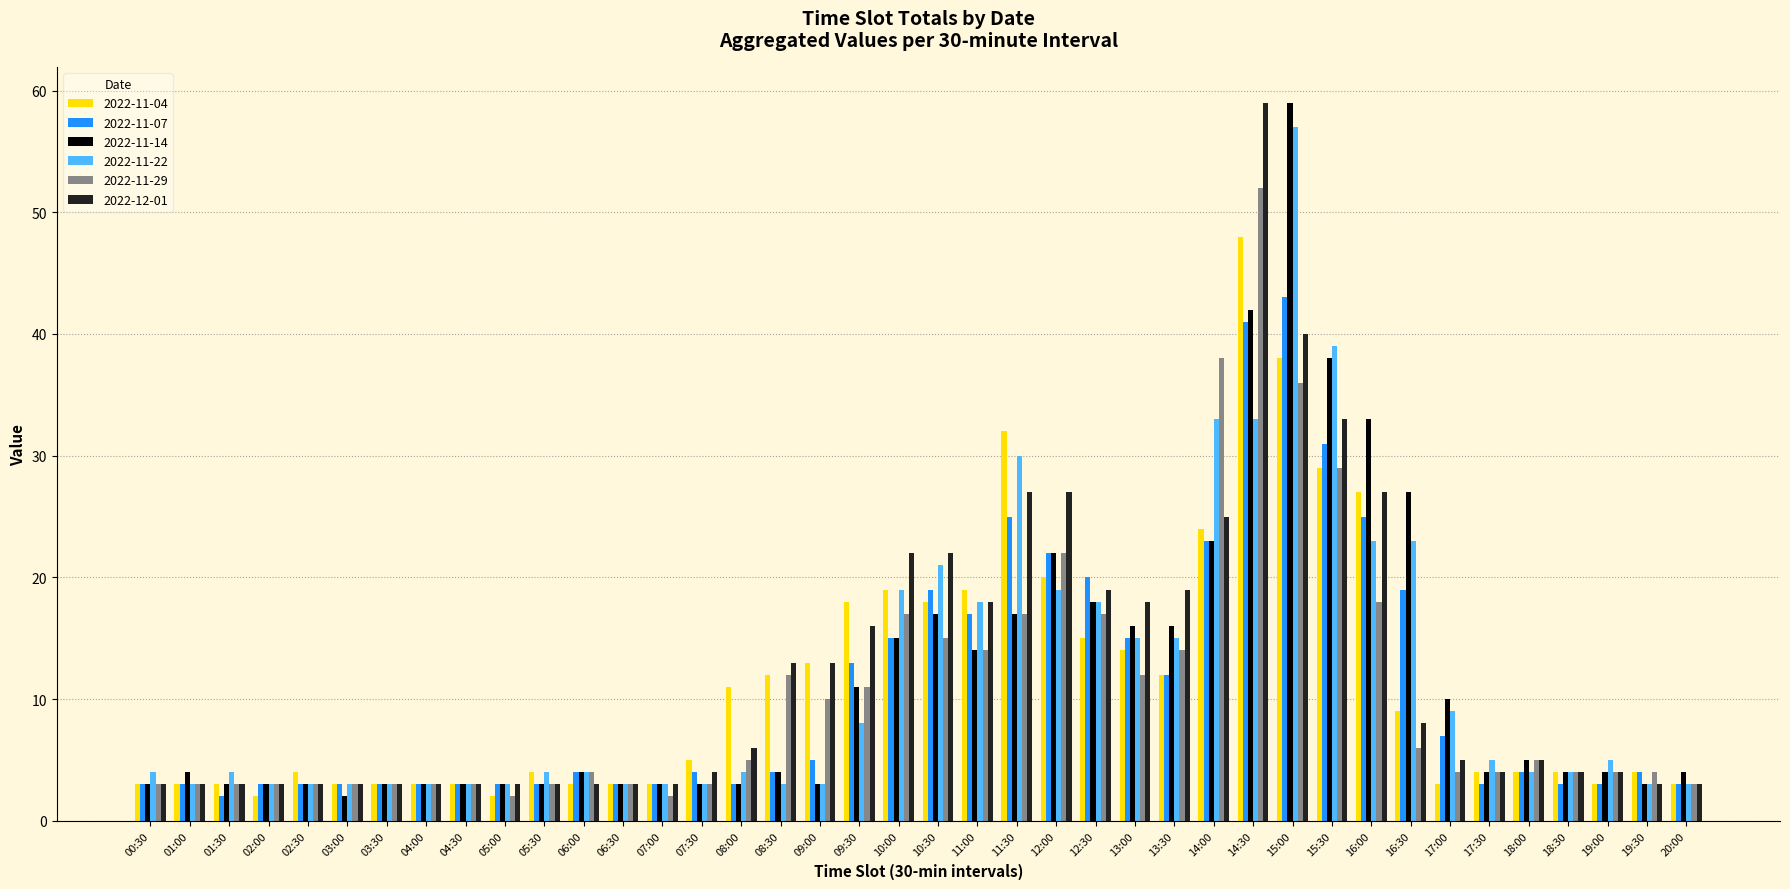

What are all the series names shown in the legend?

2022-11-04, 2022-11-07, 2022-11-14, 2022-11-22, 2022-11-29, 2022-12-01